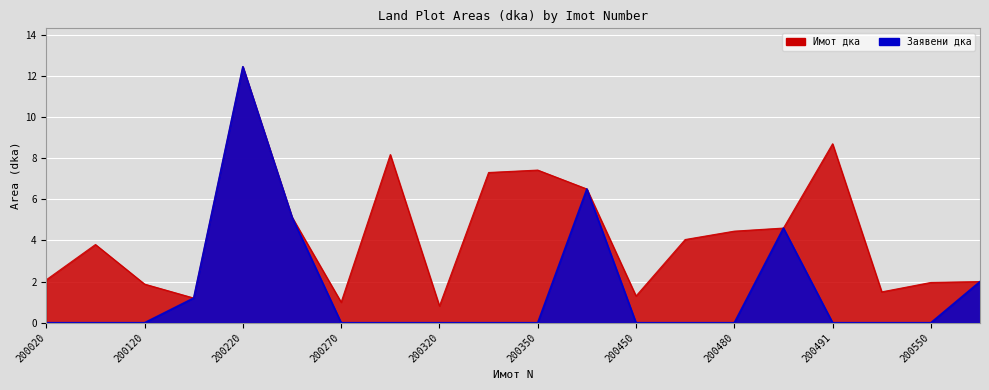

Between 200120 and 200280, which series saw the biggest shift?

Имот дка